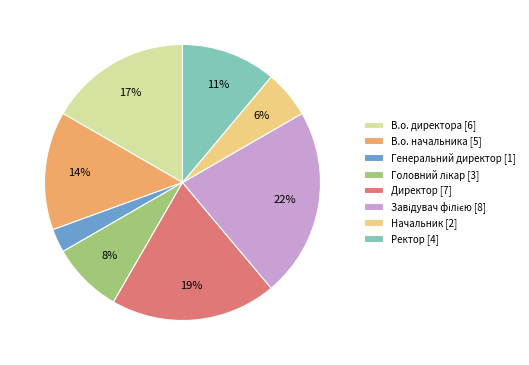

Between Начальник [2] and Генеральний директор [1], which is larger?

Начальник [2]